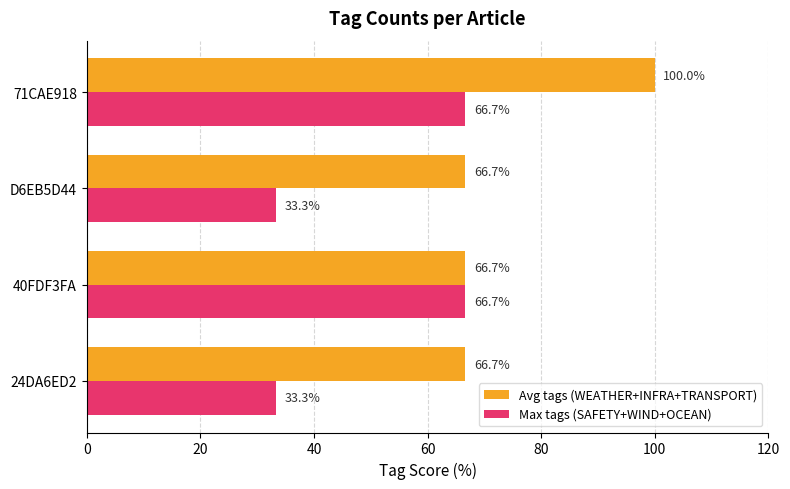

List the series in order of their peak value, highest first.

Avg tags (WEATHER+INFRA+TRANSPORT), Max tags (SAFETY+WIND+OCEAN)